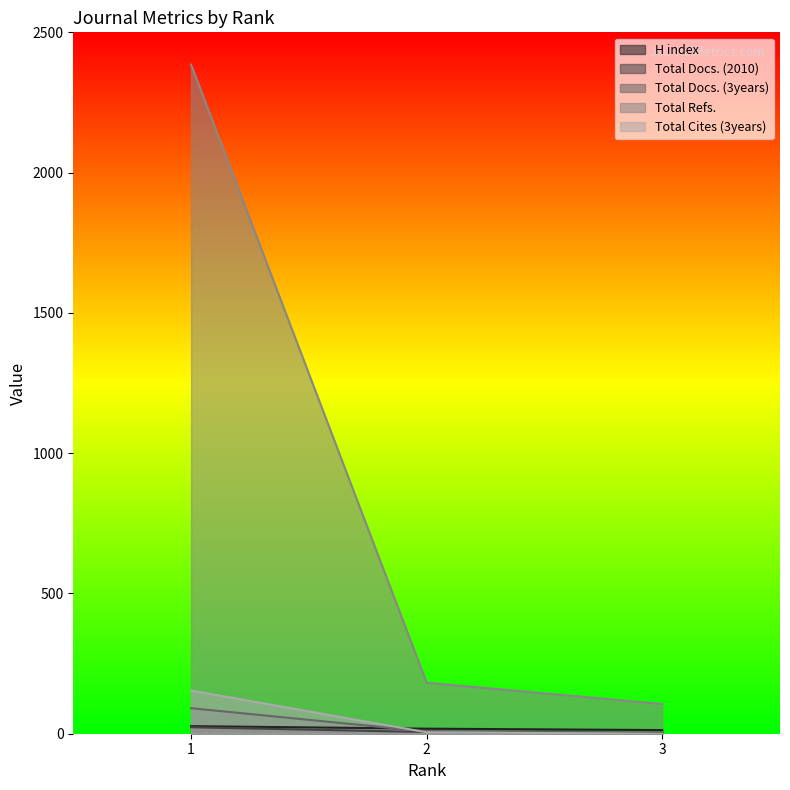

What is the sum of the H index values at 3 and 2?

31